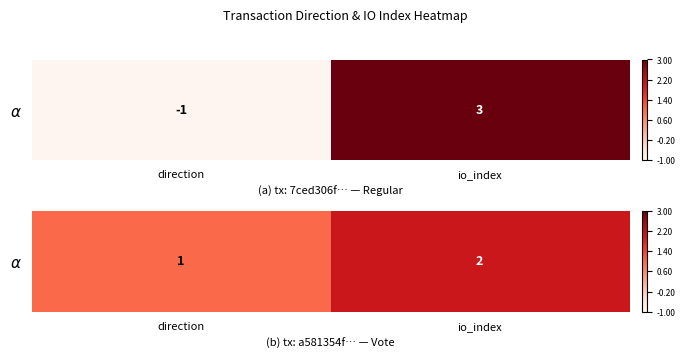

What is the difference between the values at io_index and direction?

1